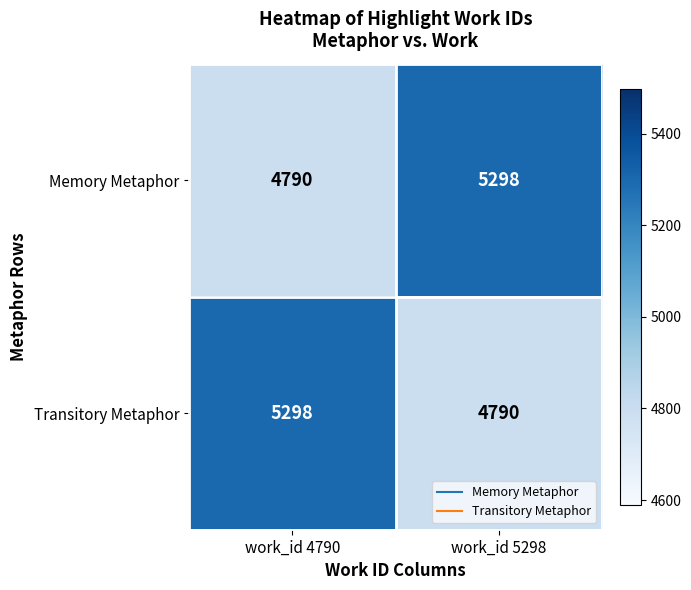

What value does the Transitory Metaphor series have at work_id 4790?

5298